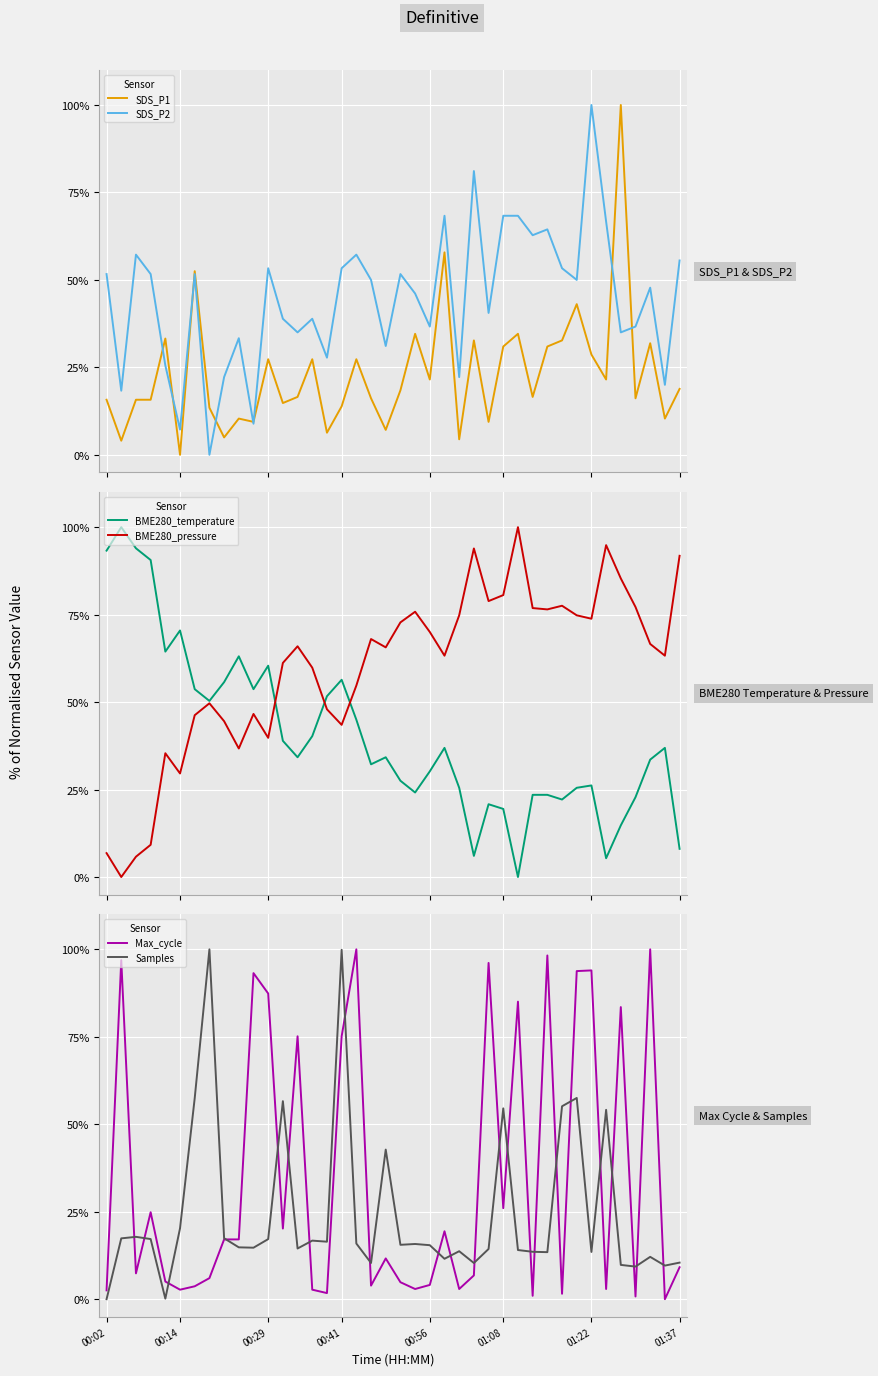

True or false: Max_cycle has a value of 6.8 at 25.

True